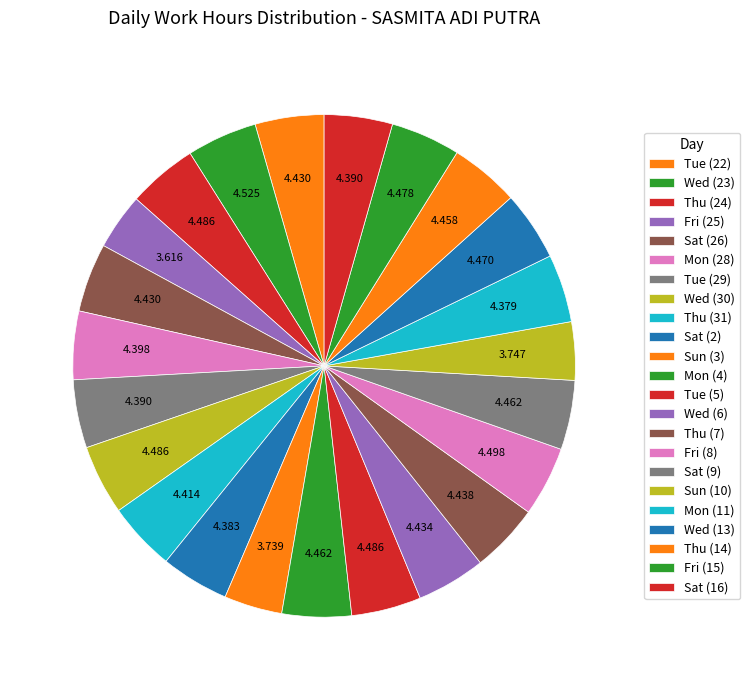

Count the number of slices in the pie.

23